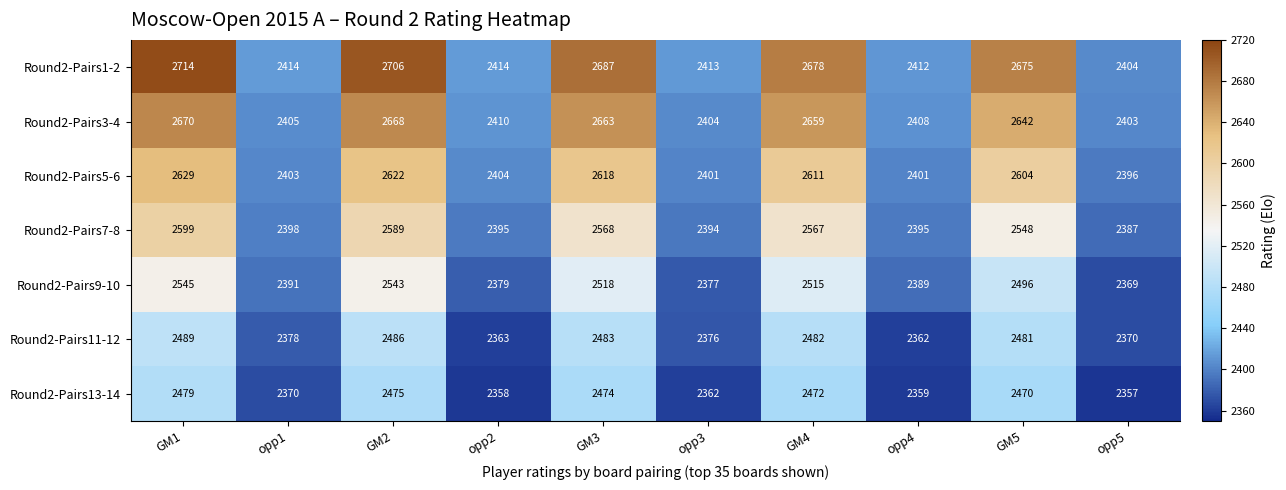

At which category does the chart reach its minimum across all series?

opp5